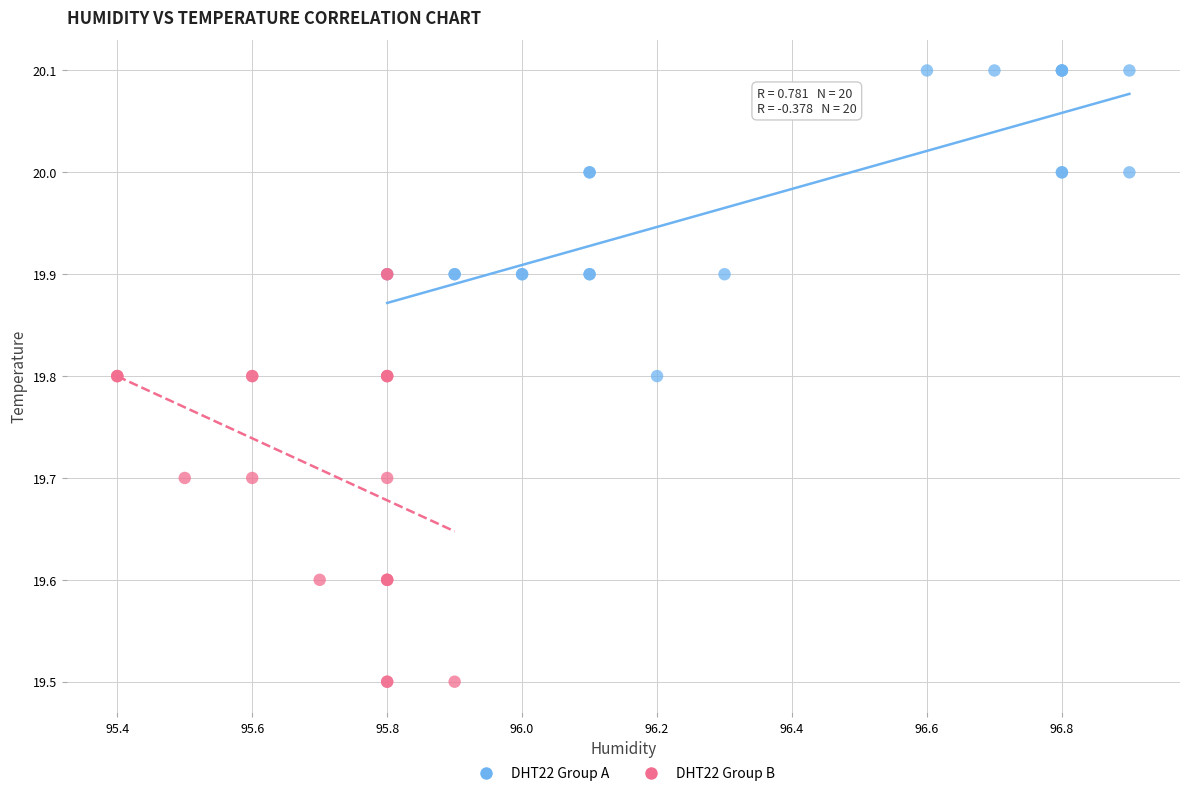

Which series has the largest Y range (max minus min)?

DHT22 Group B